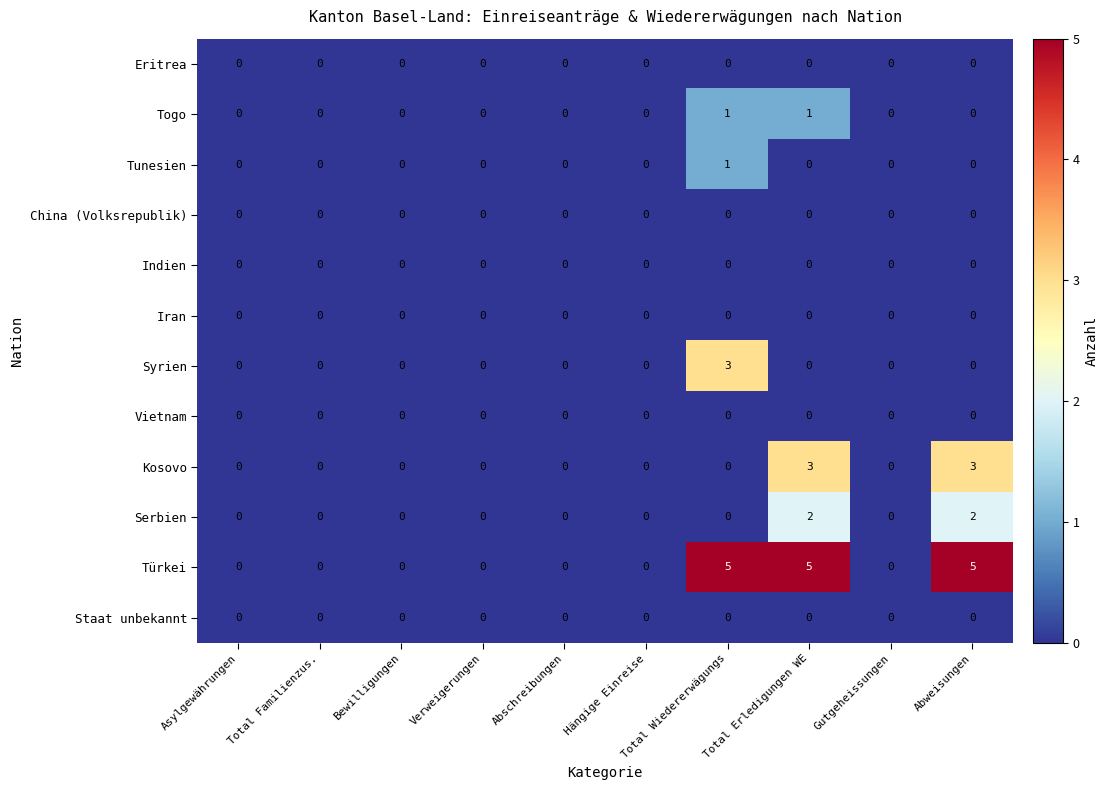

How many distinct data groups are displayed?

12